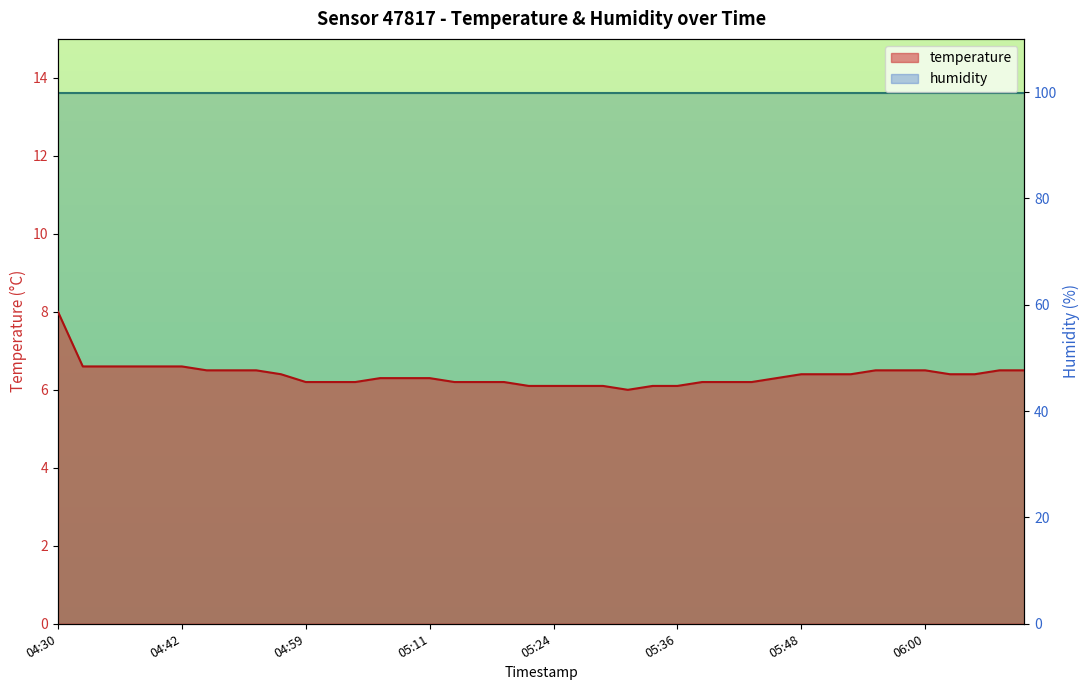

List the labels in order of value, smallest first.

2023-01-16T05:31:24, 2023-01-16T05:21:39, 2023-01-16T05:24:05, 2023-01-16T05:26:31, 2023-01-16T05:28:57, 2023-01-16T05:33:50, 2023-01-16T05:36:16, 2023-01-16T04:59:47, 2023-01-16T05:02:13, 2023-01-16T05:04:39, 2023-01-16T05:14:22, 2023-01-16T05:16:48, 2023-01-16T05:19:13, 2023-01-16T05:38:42, 2023-01-16T05:41:08, 2023-01-16T05:43:34, 2023-01-16T05:07:04, 2023-01-16T05:09:30, 2023-01-16T05:11:56, 2023-01-16T05:46:00, 2023-01-16T04:57:21, 2023-01-16T05:48:25, 2023-01-16T05:50:51, 2023-01-16T05:53:17, 2023-01-16T06:03:05, 2023-01-16T06:05:32, 2023-01-16T04:45:11, 2023-01-16T04:47:37, 2023-01-16T04:50:03, 2023-01-16T05:55:45, 2023-01-16T05:58:12, 2023-01-16T06:00:39, 2023-01-16T06:07:58, 2023-01-16T06:10:24, 2023-01-16T04:33:02, 2023-01-16T04:35:28, 2023-01-16T04:37:53, 2023-01-16T04:40:19, 2023-01-16T04:42:45, 2023-01-16T04:30:34